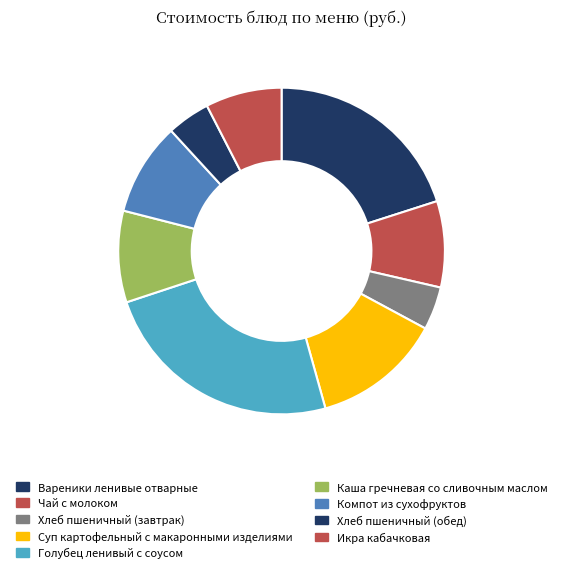

What portion of the pie excludes Компот из сухофруктов?

90.8%